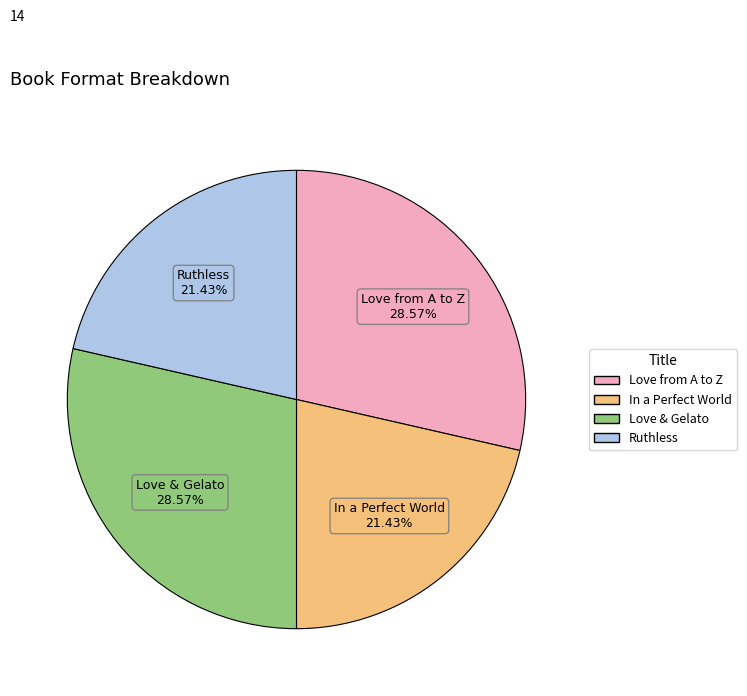

Is In a Perfect World the majority of the pie?

No